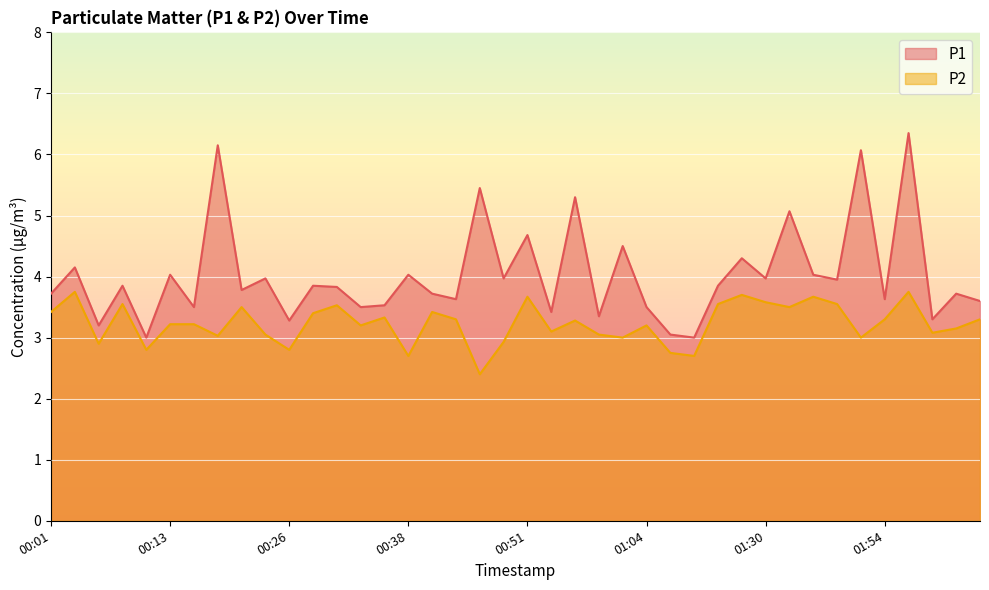

True or false: P1 and P2 cross at least once.

False